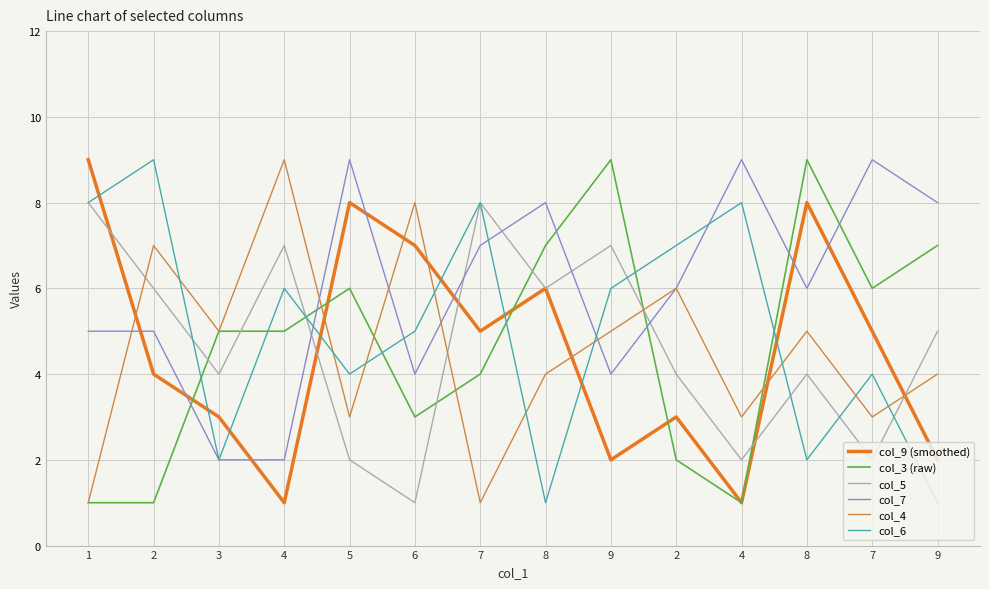

At which category does the chart reach its minimum across all series?

4